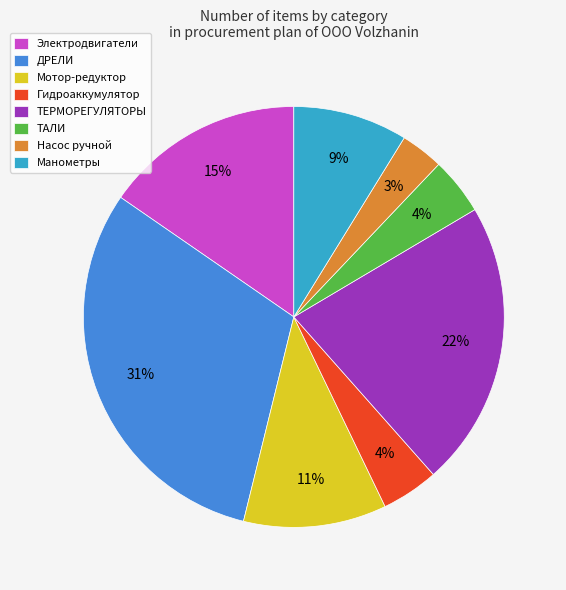

Count the number of slices in the pie.

8